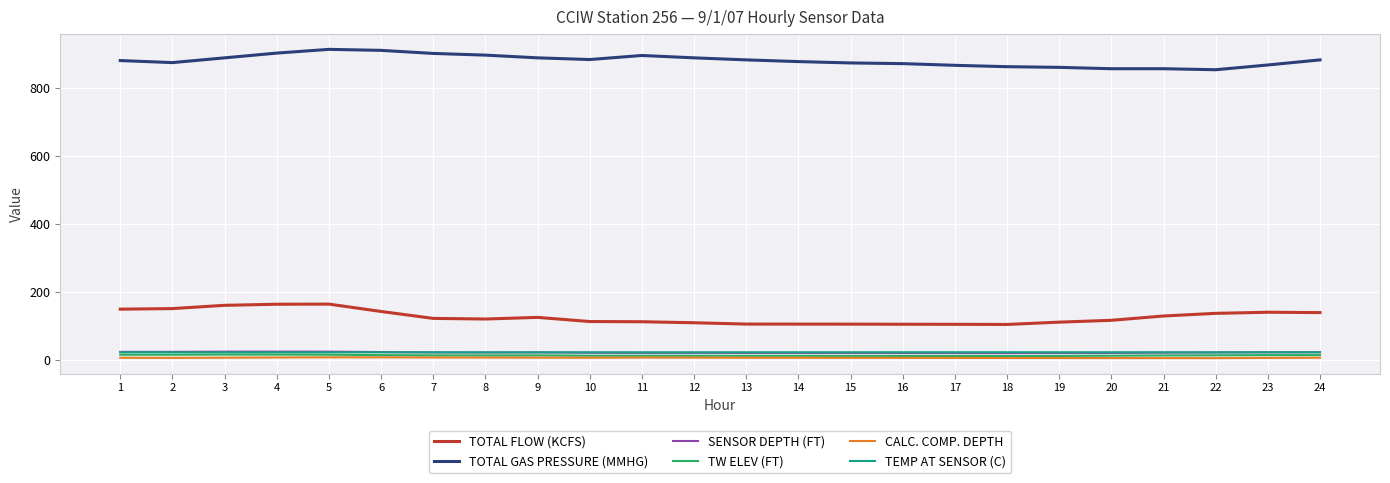

Which series has the largest total across all categories?

TOTAL GAS PRESSURE (MMHG)